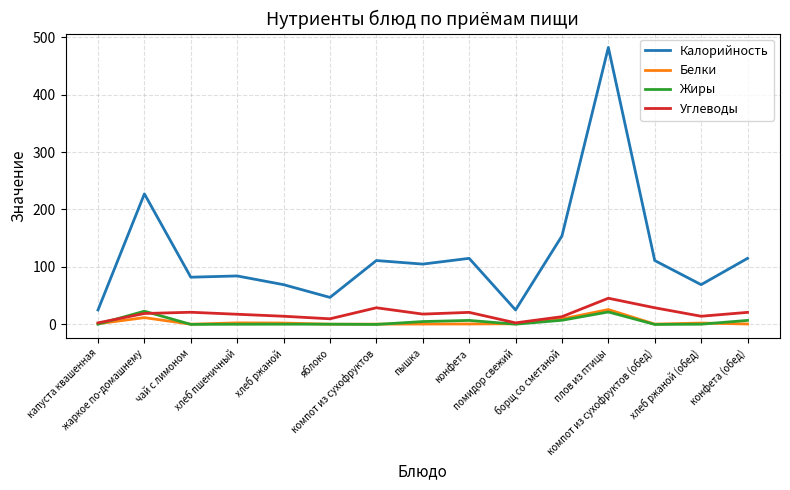

At which category is the sum across all series the highest?

плов из птицы